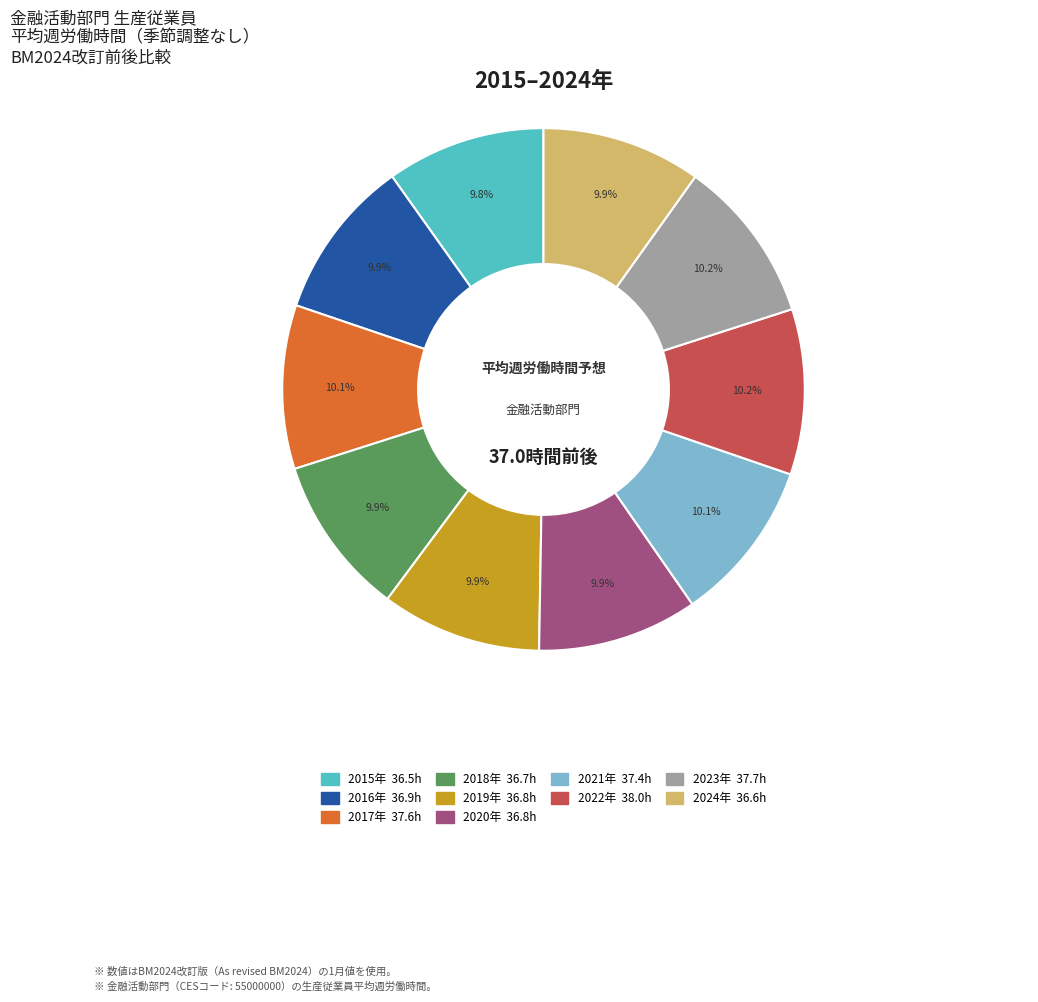

Is there any slice that represents more than half of the pie?

No